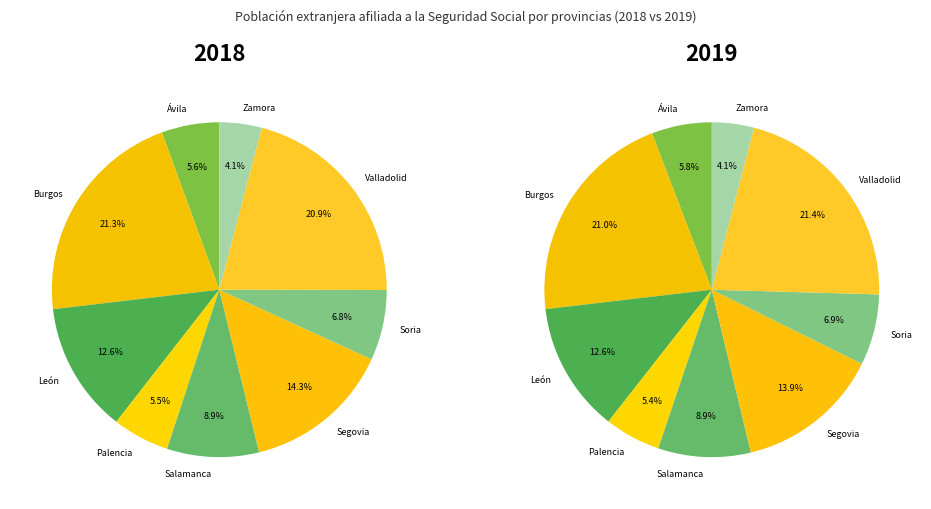

The Zamora slice represents 9% of the pie. True or false?

False